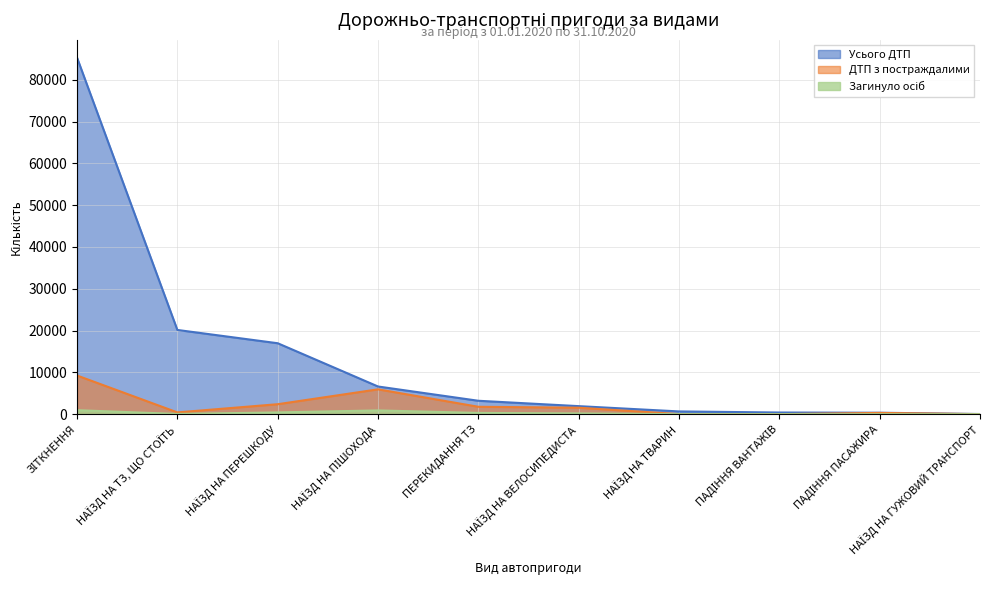

What is the value of the Загинуло осіб point at the 1st from the left?

960